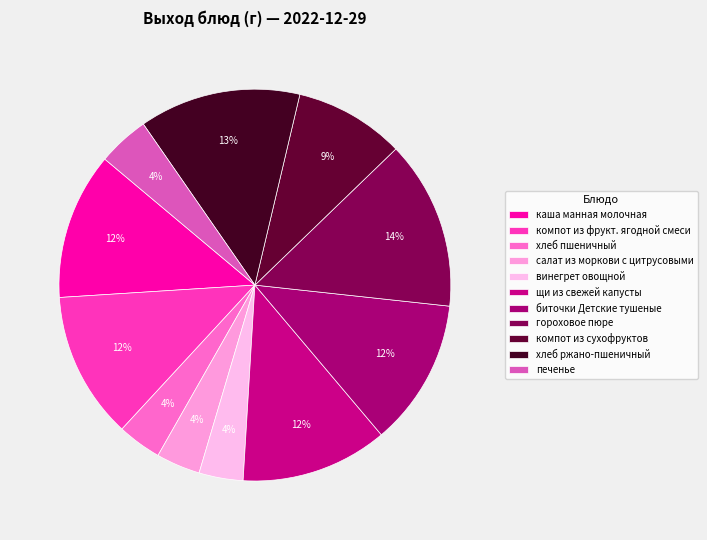

How many slices are in this pie chart?

11